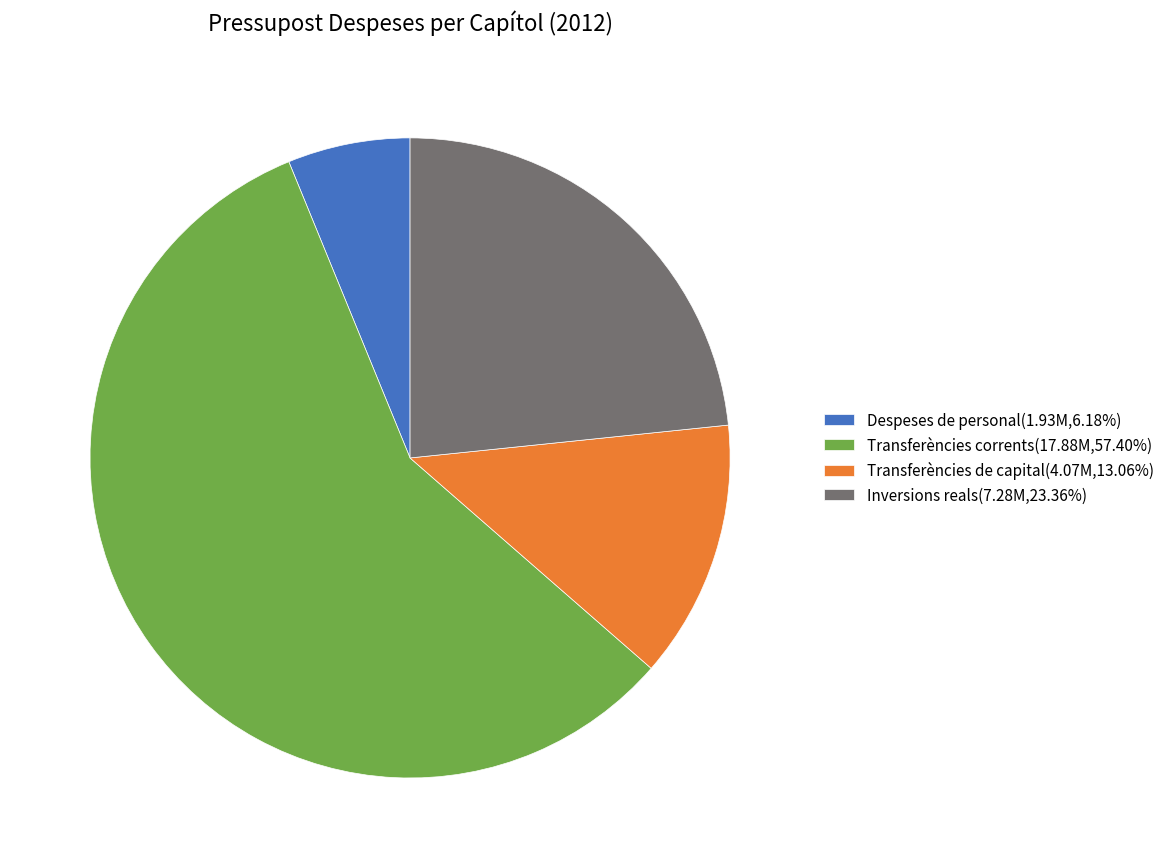

Do Despeses de personal(1.93M,6.18%) and Transferències de capital(4.07M,13.06%) together represent more than half of the pie?

No